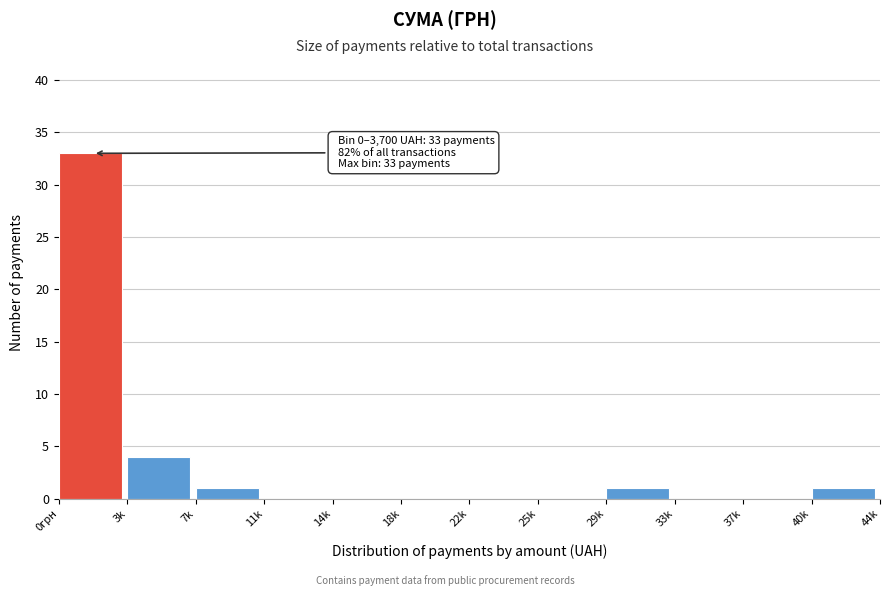

Reading right to left, extract all data points from this chart.

40k=1	37k=0	33k=0	29k=1	25k=0	22k=0	18k=0	14k=0	11k=0	7k=1	3k=4	0грн=33